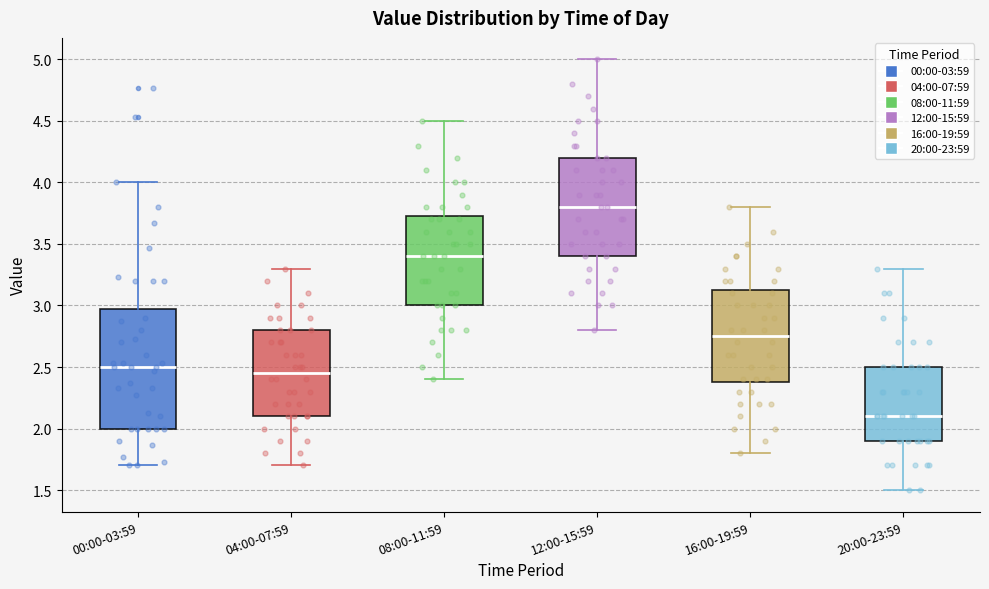

Reading left to right, read every box against the y-axis: the position of its median line, the range the box covers, and the ends of its whiskers. The values are not printed on the chart, so give them approximately, as read against the axis.

00:00-03:59: median 2.50, box 2.00 to 3.00, whiskers 1.70 to 4.00
04:00-07:59: median 2.45, box 2.10 to 2.80, whiskers 1.70 to 3.30
08:00-11:59: median 3.40, box 3.00 to 3.75, whiskers 2.40 to 4.50
12:00-15:59: median 3.80, box 3.40 to 4.20, whiskers 2.80 to 5.00
16:00-19:59: median 2.75, box 2.40 to 3.15, whiskers 1.80 to 3.80
20:00-23:59: median 2.10, box 1.90 to 2.50, whiskers 1.50 to 3.30